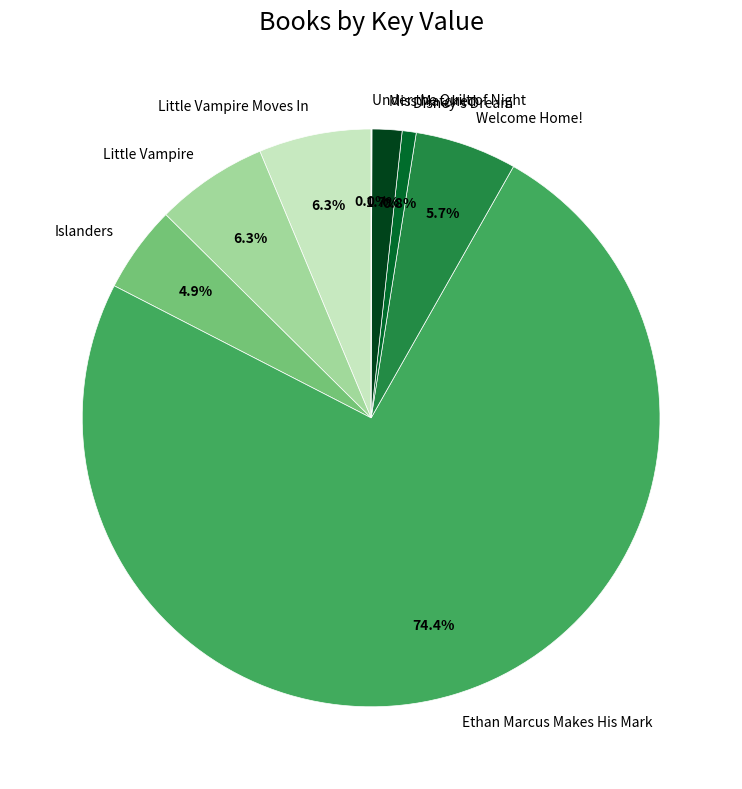

To the nearest percent, what is the difference between the largest and smallest slice percentages?

74%